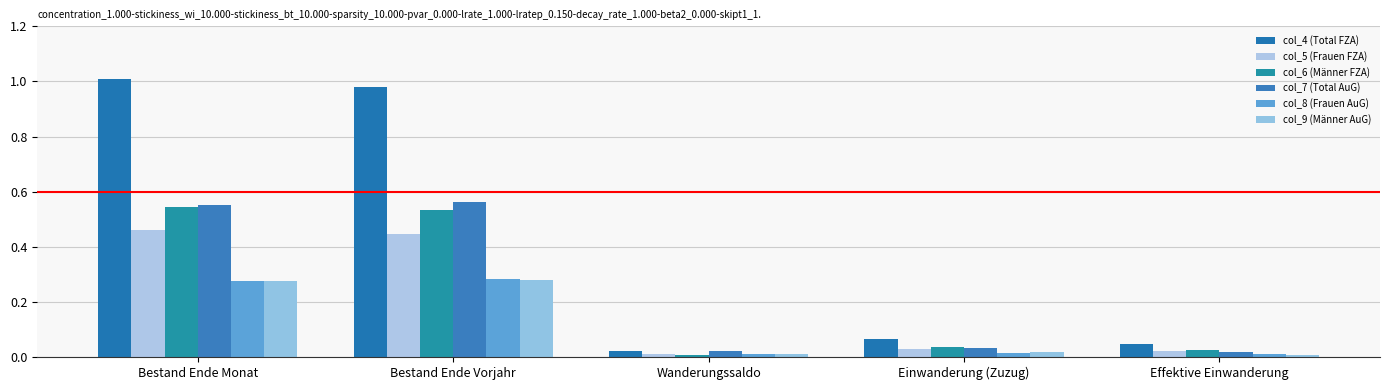

What value does the col_9 (Männer AuG) series have at Effektive Einwanderung, to the nearest 10?

820